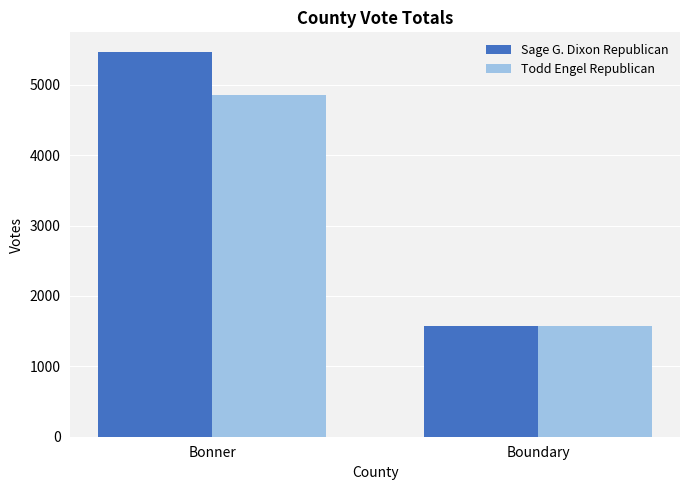

What is the value of the Todd Engel Republican bar at the 2nd from the left?

1576